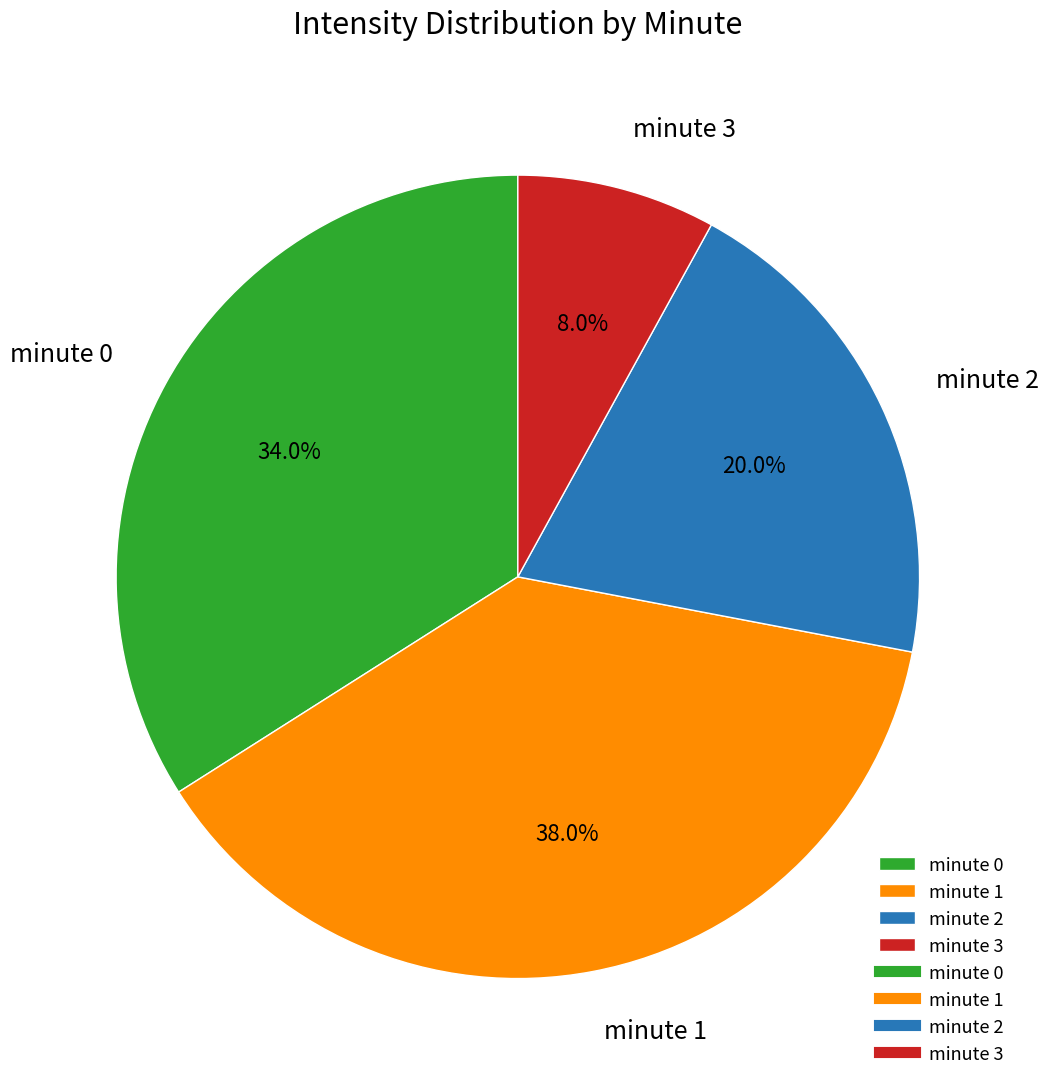

Which category has the biggest portion of the pie?

minute 1